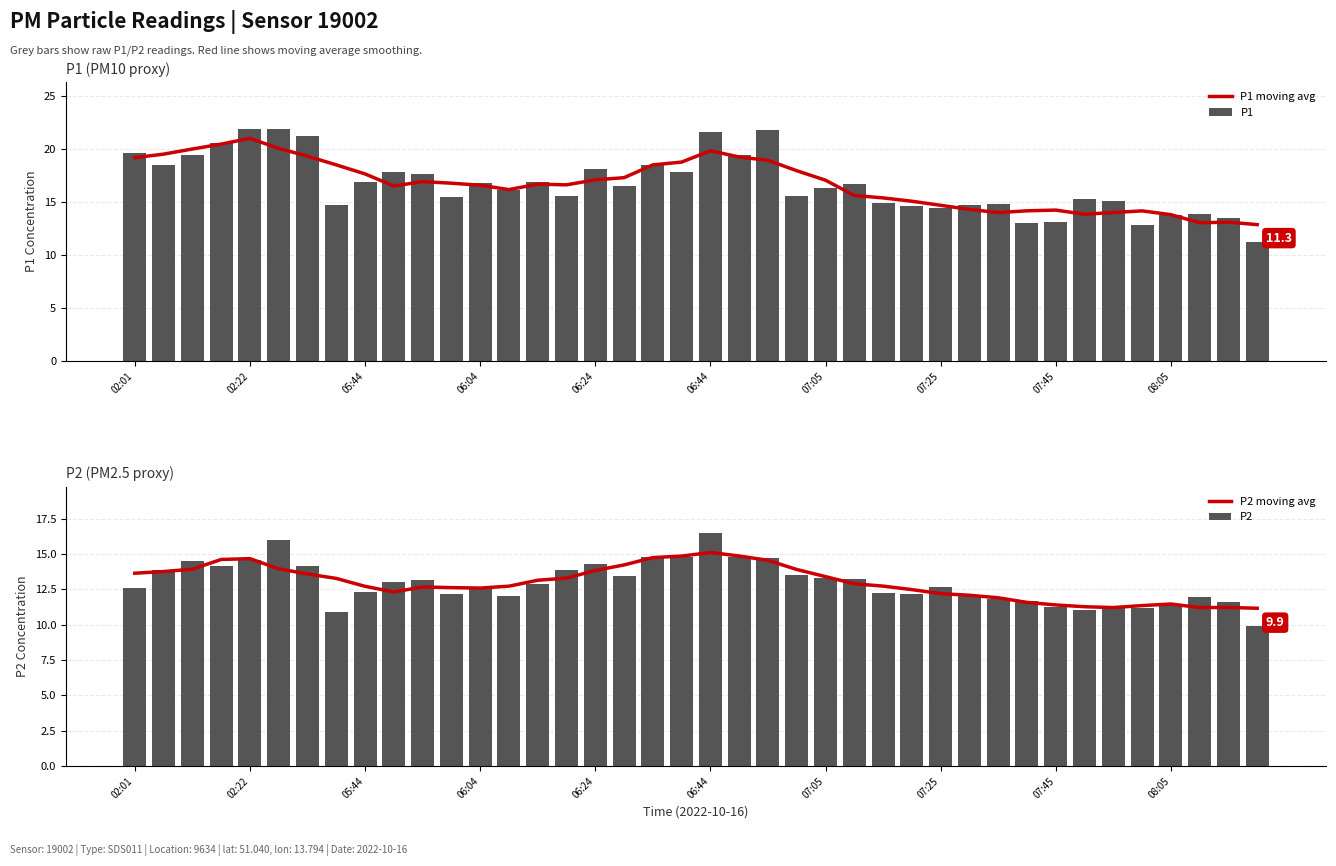

The value of P2 at 06:24 is 3.7. True or false?

False